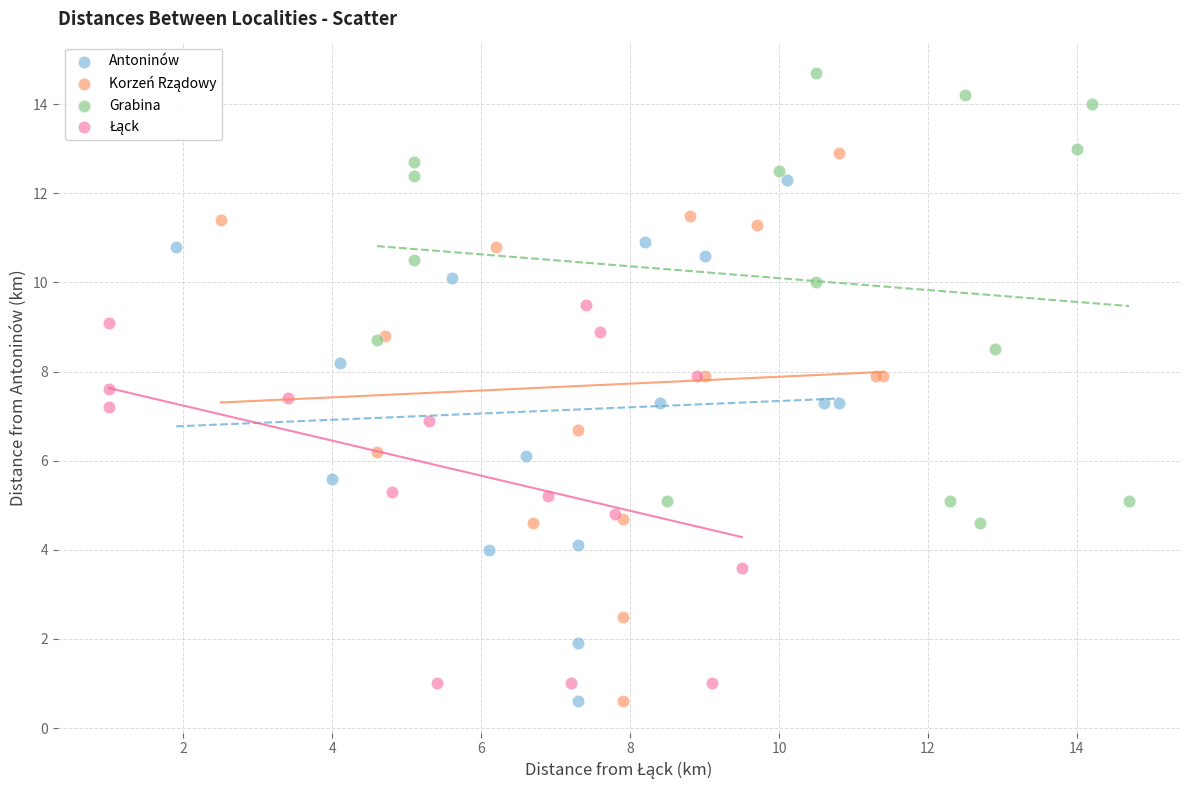

Which series contains the highest Y value?

Grabina